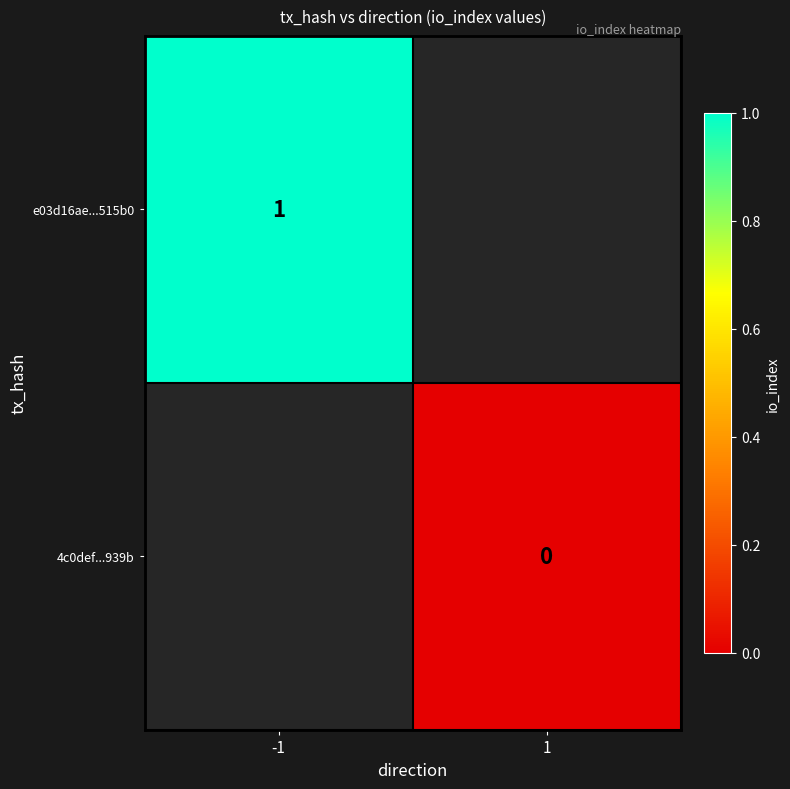

The e03d16ae...515b0 series shows 2 at -1. True or false?

False